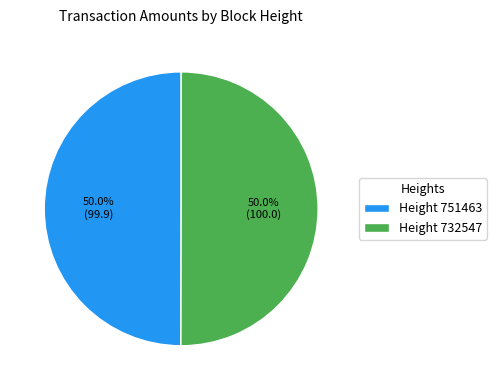

What is the ratio of the value at Height 732547 to the value at Height 751463?

1.0